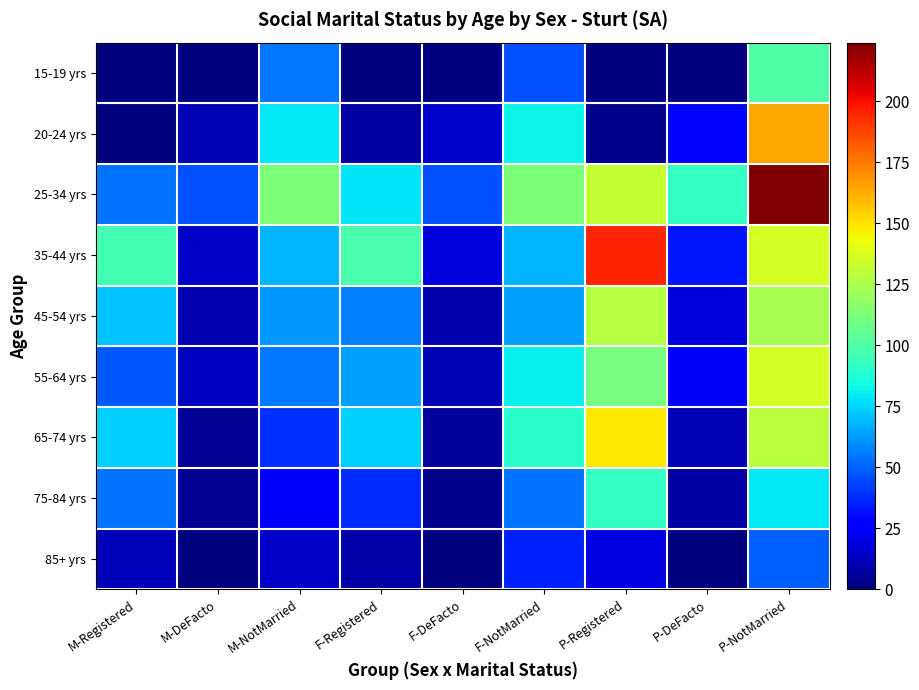

What is the greatest value displayed?

224